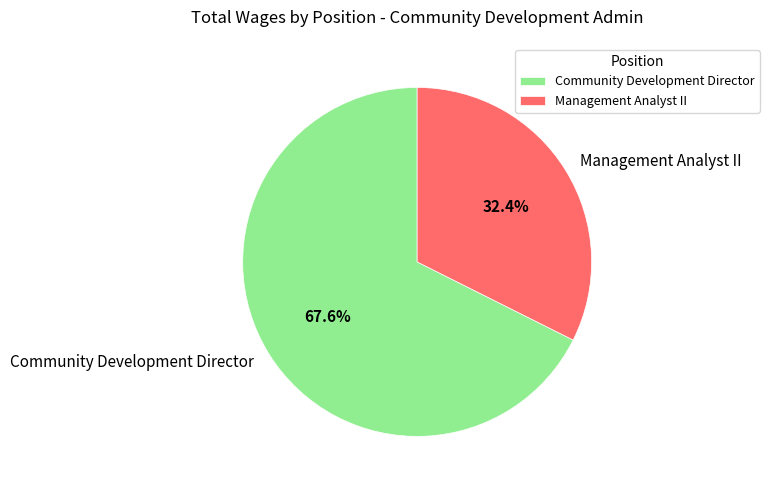

The Management Analyst II slice represents 44% of the pie. True or false?

False